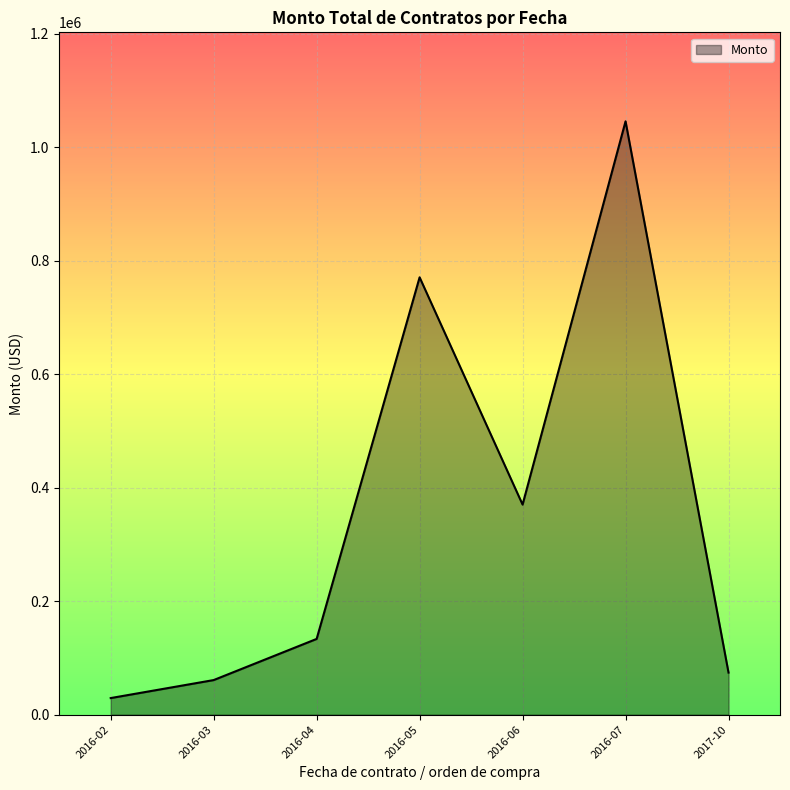

Approximately how many times larger is the value at 2017-10 compared to 2016-02?

2.5